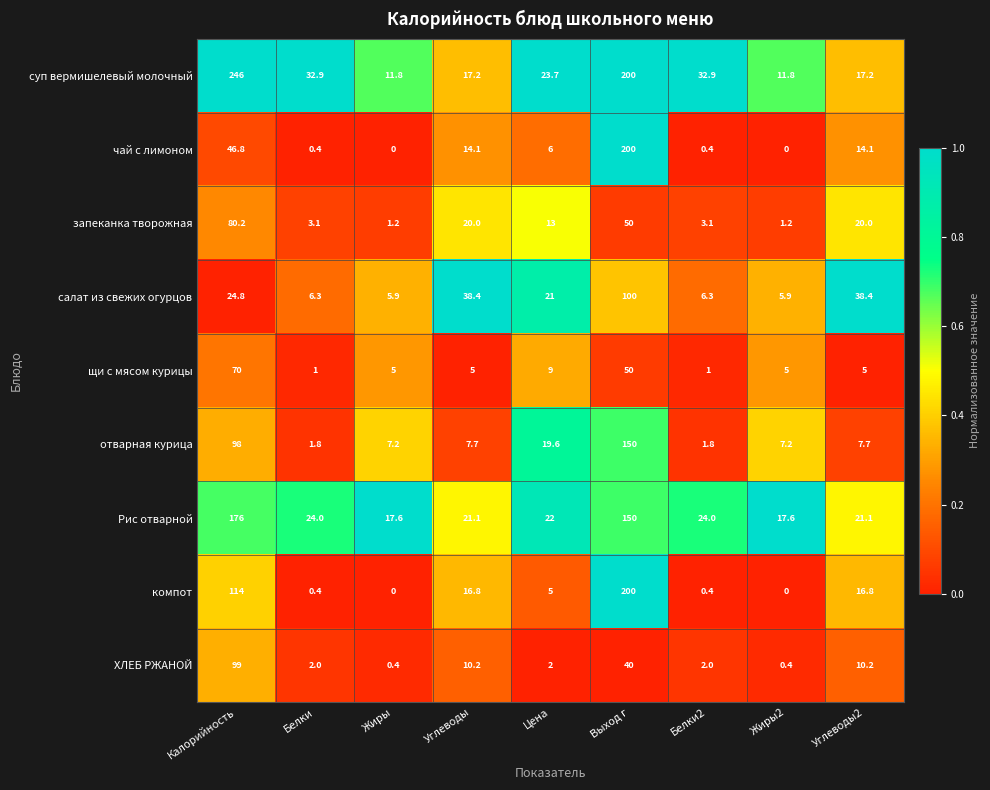

At which label is ХЛЕБ РЖАНОЙ closest to 49?

Выход г